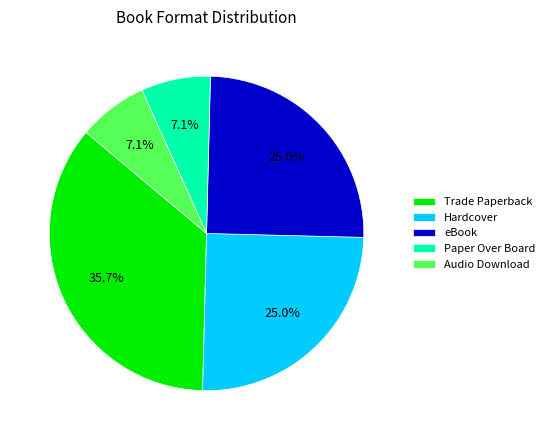

What percentage is the eBook slice, to the nearest percent?

25%